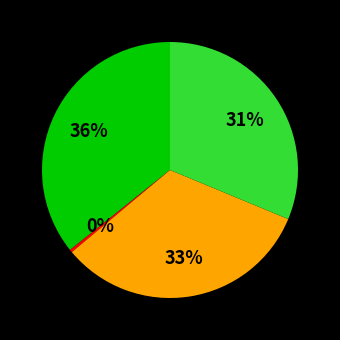

Is there any slice that represents more than half of the pie?

No